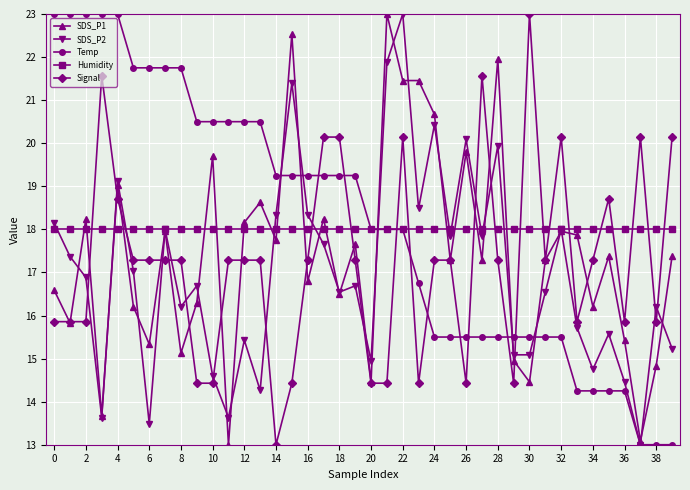

At how many categories does at least one series exceed 14?

40